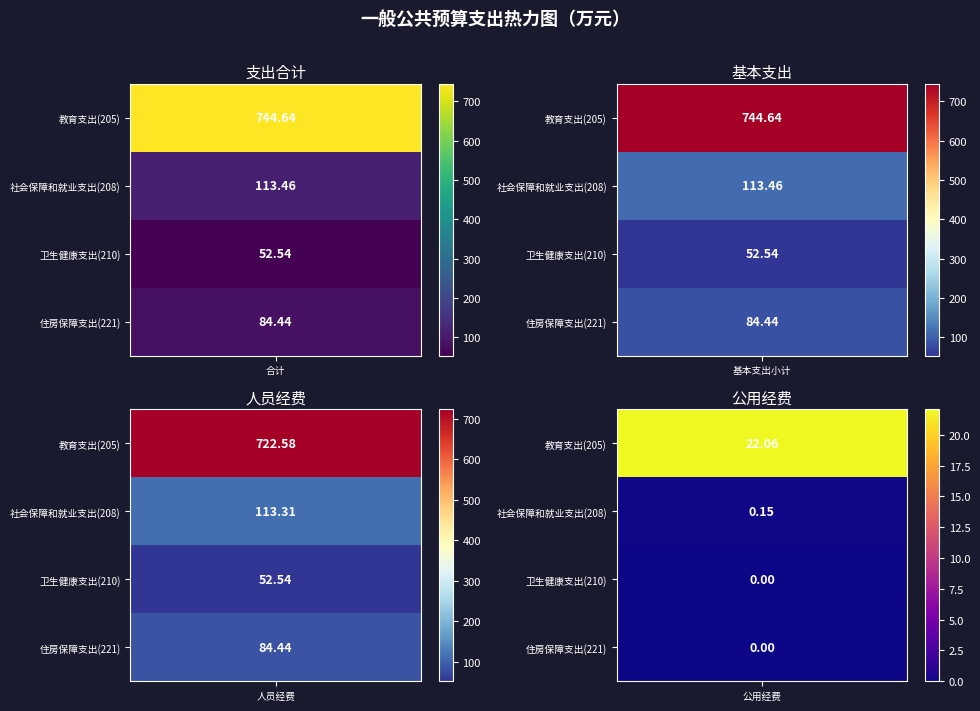

Which series has the largest range (max minus min)?

教育支出(205)